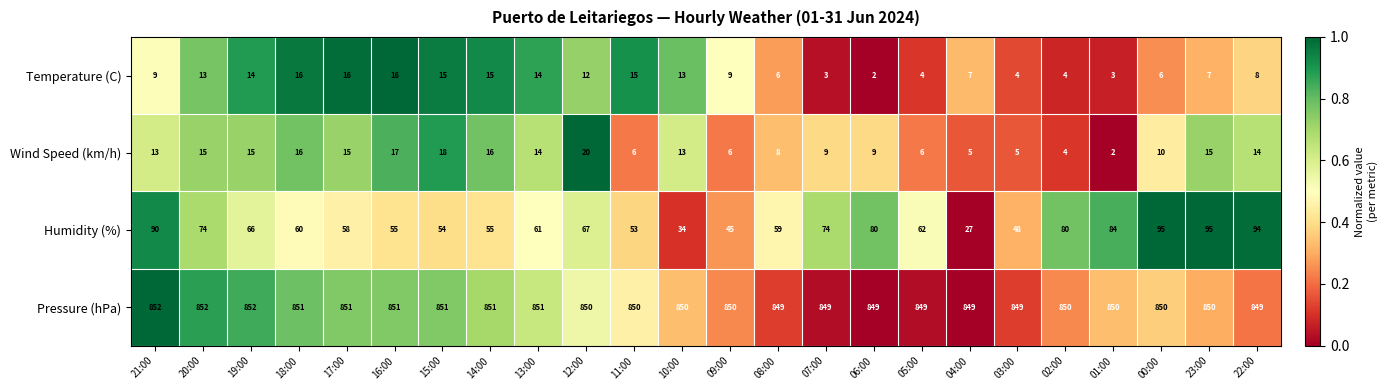

What is the maximum value for Wind Speed (km/h)?

20